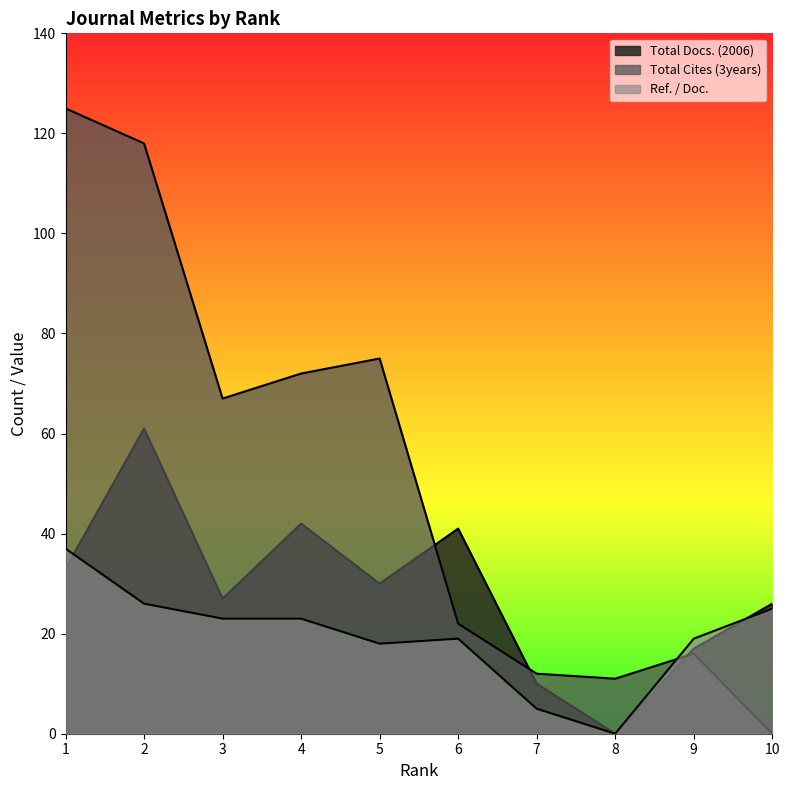

True or false: Ref. / Doc. and Total Cites (3years) cross at least once.

True